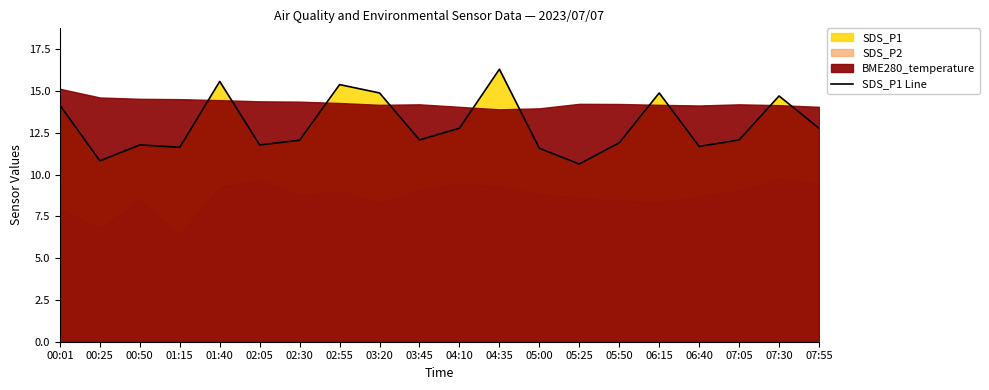

Reading right to left, transcribe all the data shown in this chart.

07:55=12.8	07:30=14.7	07:05=12.1	06:40=11.7	06:15=14.9	05:50=11.9	05:25=10.6	05:00=11.6	04:35=16.3	04:10=12.8	03:45=12.1	03:20=14.9	02:55=15.4	02:30=12.1	02:05=11.8	01:40=15.6	01:15=11.6	00:50=11.8	00:25=10.8	00:01=14.2